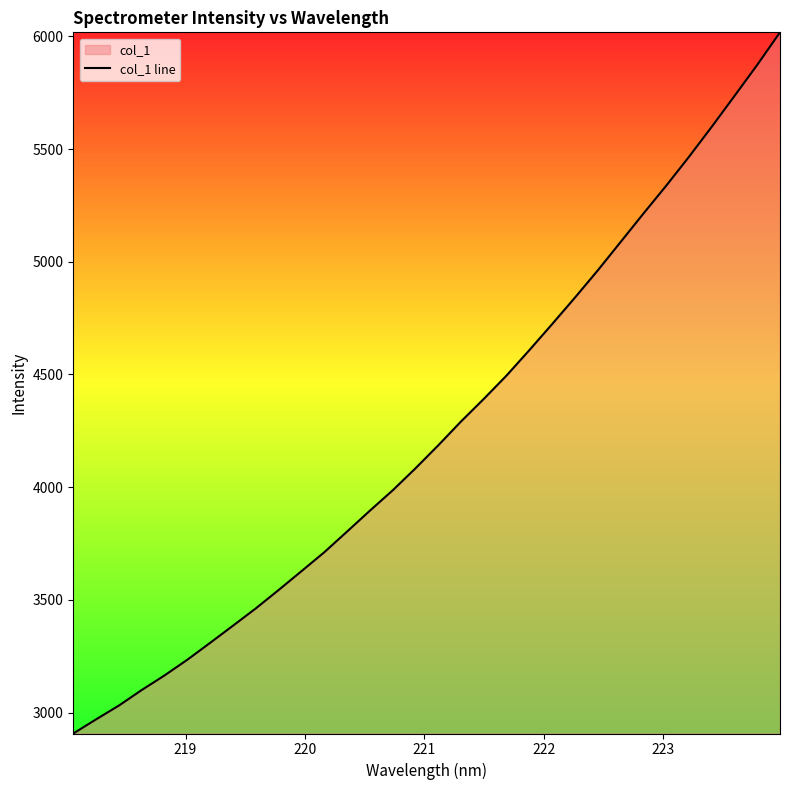

What is the maximum value shown in the chart?

6017.9